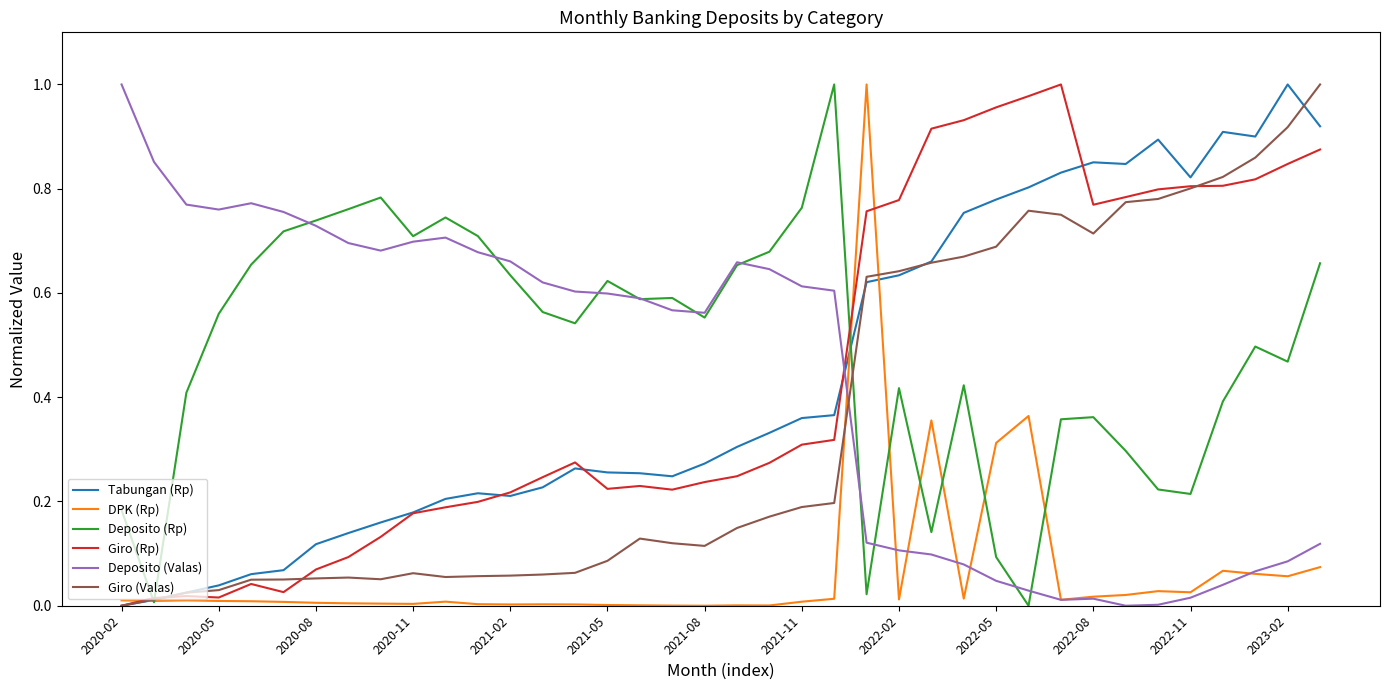

What is the difference between the maximum and minimum values in the DPK (Rp) series?

1.0